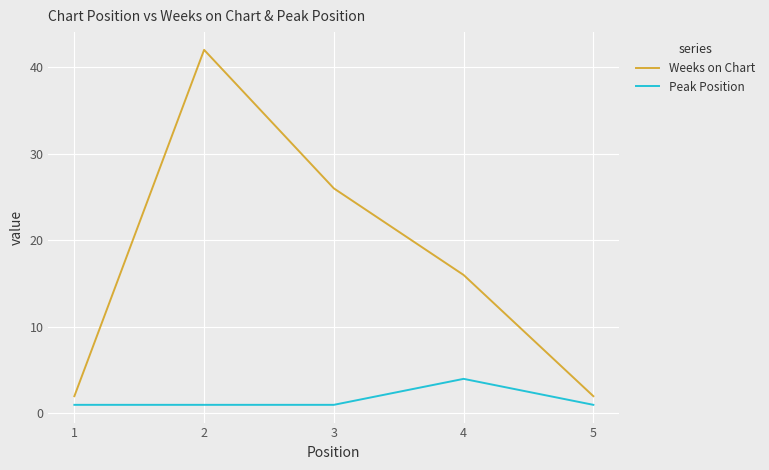

Which category has the highest value in the Peak Position series?

4